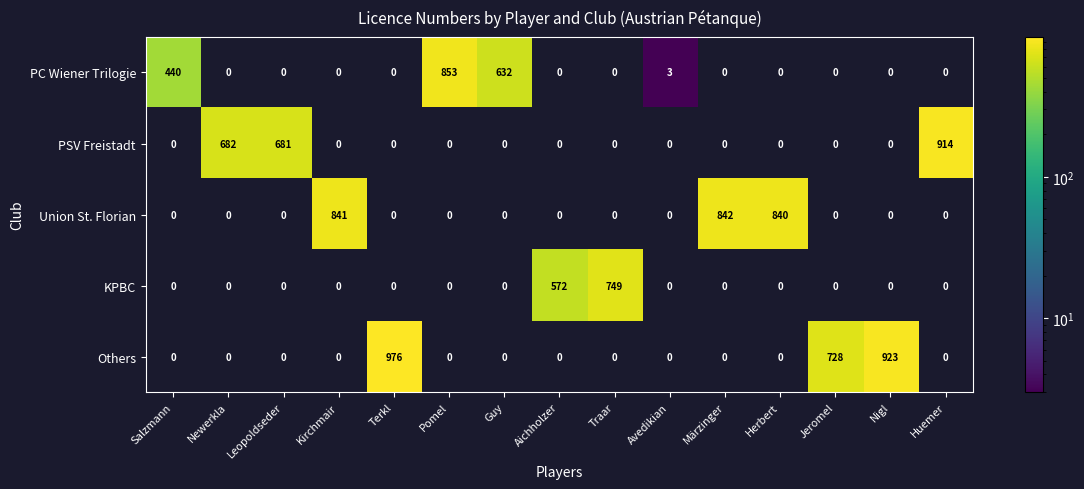

Rank the series by their maximum value, from highest to lowest.

Others, PSV Freistadt, PC Wiener Trilogie, Union St. Florian, KPBC